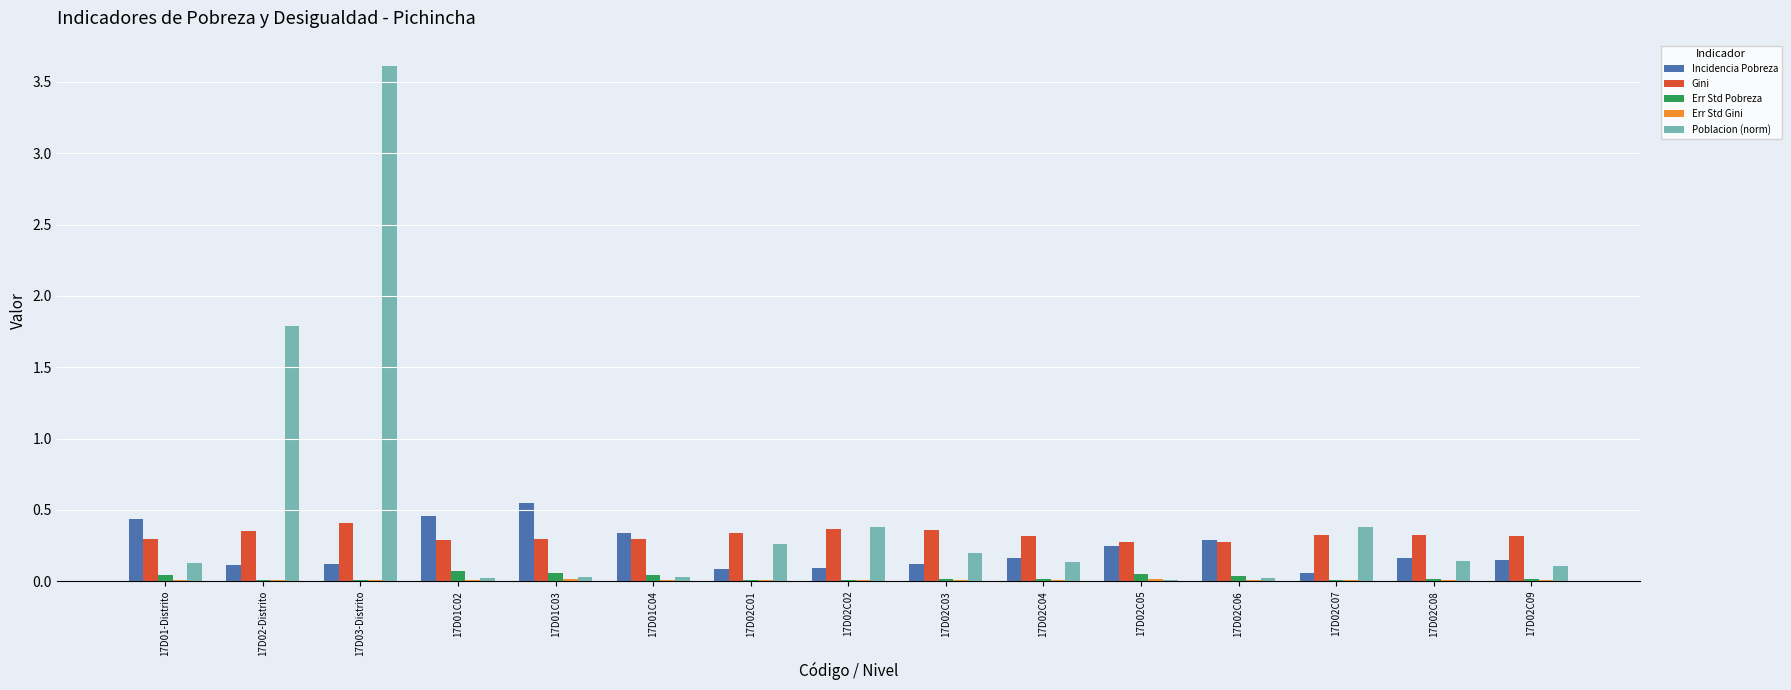

Which series has the largest total across all categories?

Poblacion (norm)